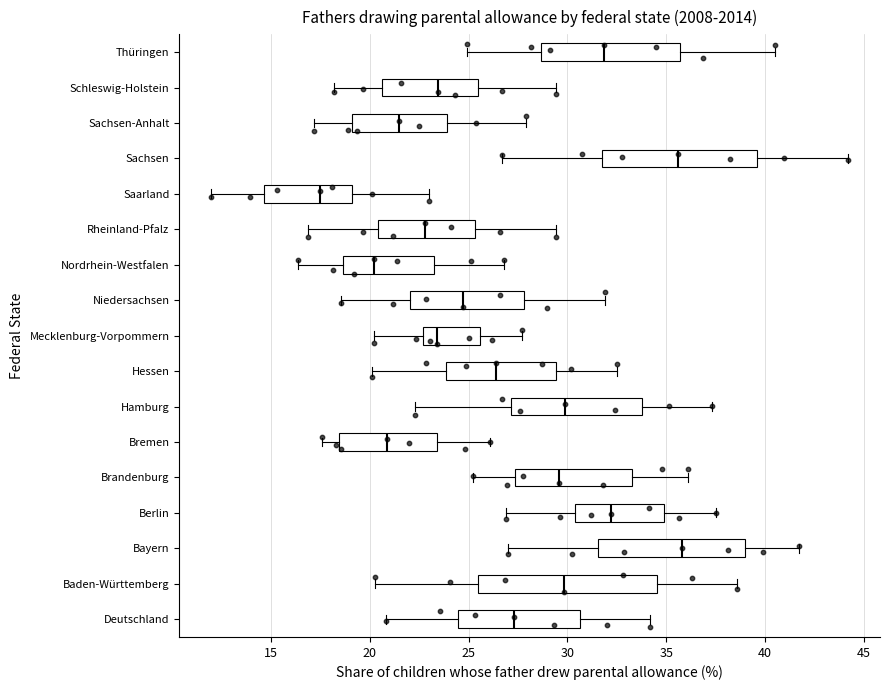

Which box is the widest, from its left edge to its right edge?

Baden-Württemberg